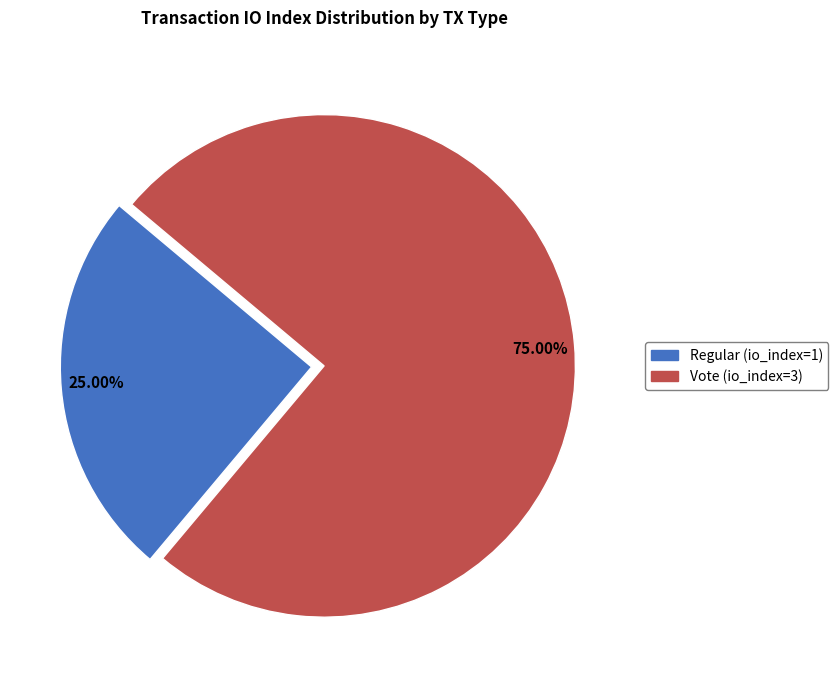

Count the number of slices in the pie.

2